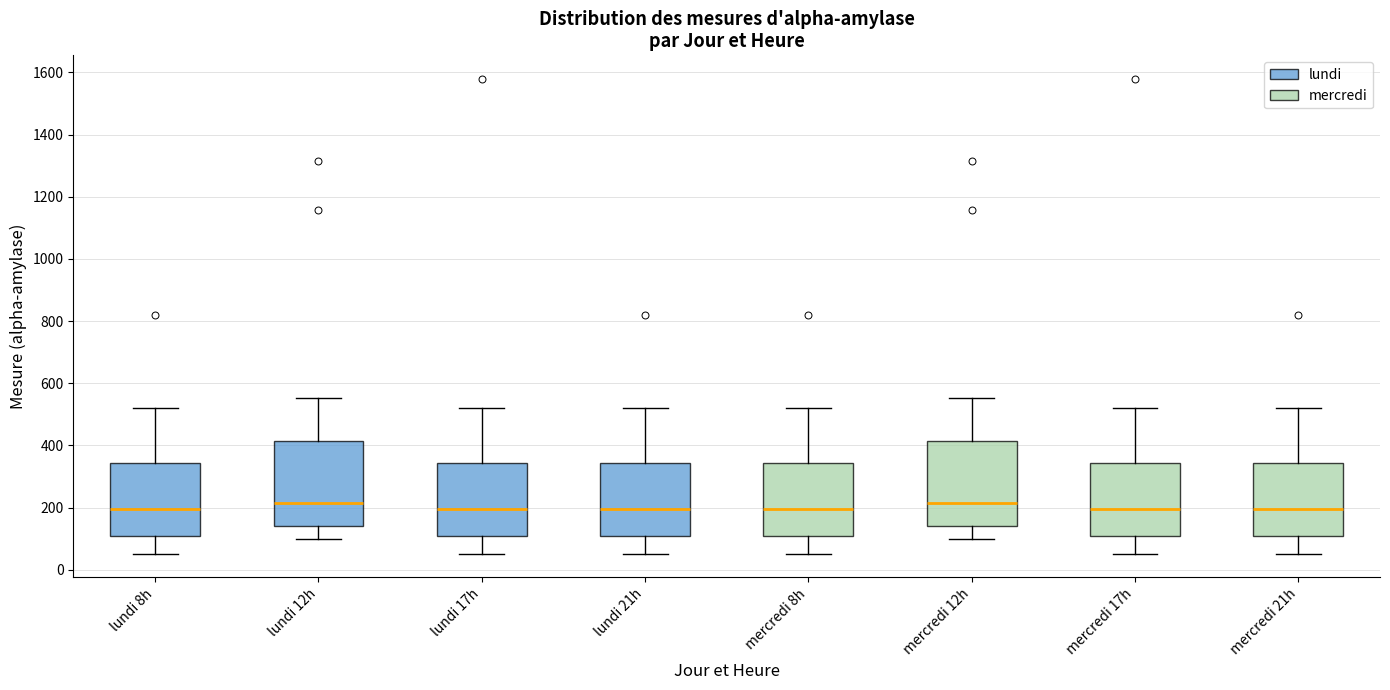

Reading left to right, read every box against the y-axis: the position of its median line, the range the box covers, and the ends of its whiskers. The values are not printed on the chart, so give them approximately, as read against the axis.

lundi 8h: median 200, box 100 to 340, whiskers 60 to 520
lundi 12h: median 220, box 140 to 420, whiskers 100 to 560
lundi 17h: median 200, box 100 to 340, whiskers 60 to 520
lundi 21h: median 200, box 100 to 340, whiskers 60 to 520
mercredi 8h: median 200, box 100 to 340, whiskers 60 to 520
mercredi 12h: median 220, box 140 to 420, whiskers 100 to 560
mercredi 17h: median 200, box 100 to 340, whiskers 60 to 520
mercredi 21h: median 200, box 100 to 340, whiskers 60 to 520